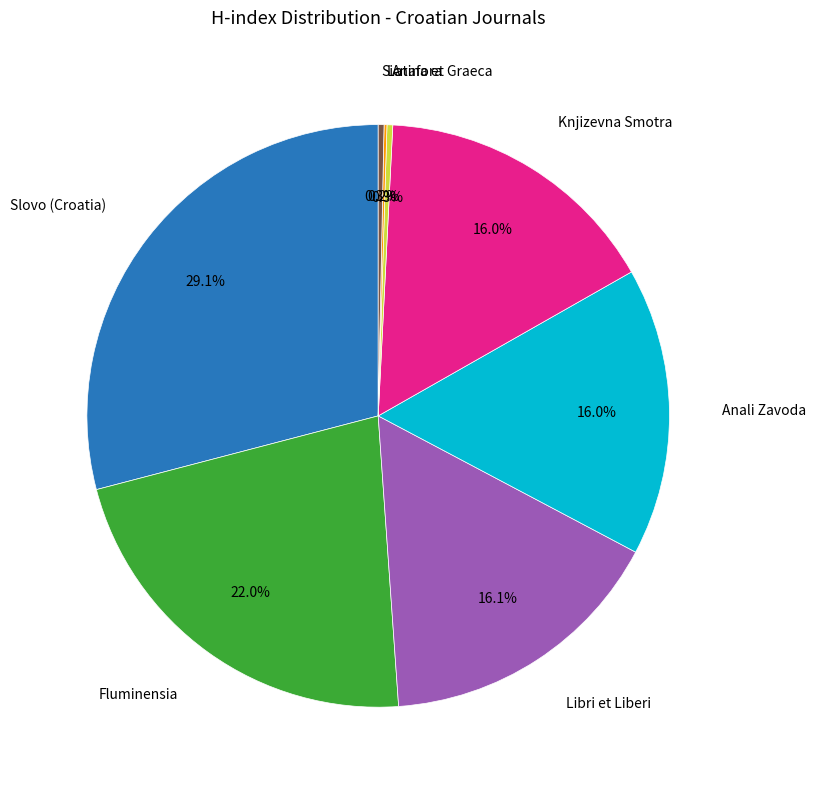

Is there any slice that represents more than half of the pie?

No